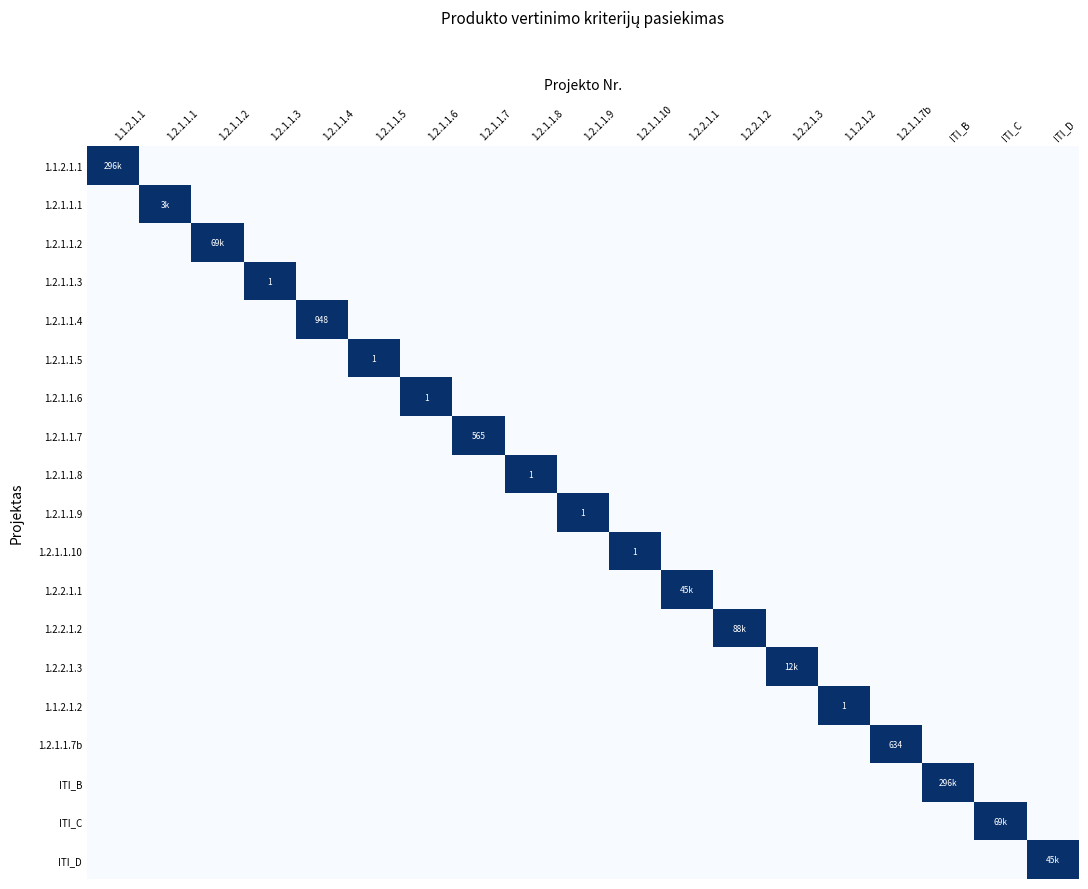

True or false: 1.2.1.1.1 has a value of 0 at 1.2.1.1.10.

True